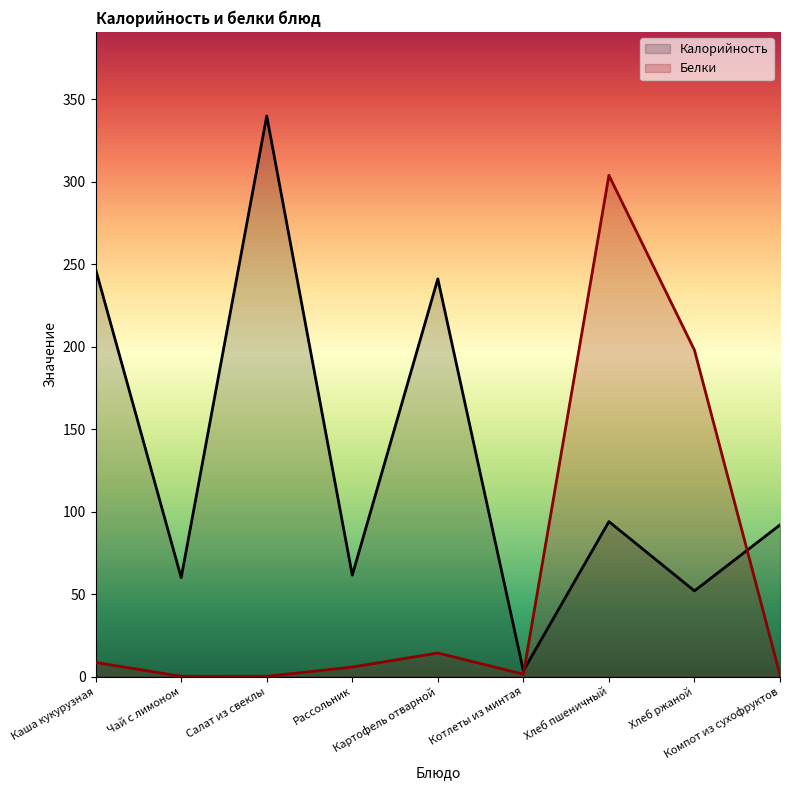

What position from the left is Каша кукурузная?

1